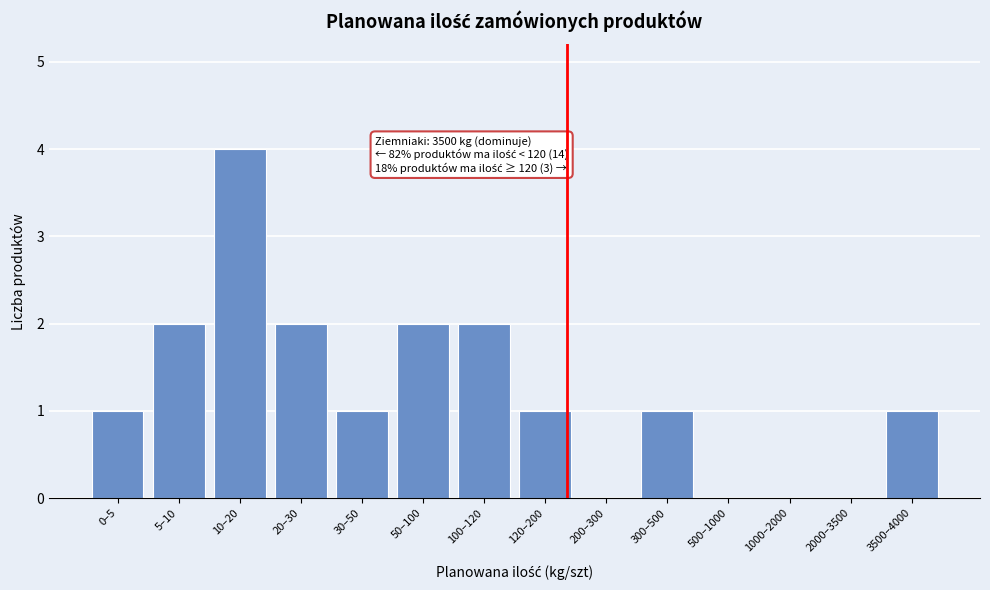

Reading left to right, list all the values displayed in this chart.

0–5=1	5–10=2	10–20=4	20–30=2	30–50=1	50–100=2	100–120=2	120–200=1	200–300=0	300–500=1	500–1000=0	1000–2000=0	2000–3500=0	3500–4000=1